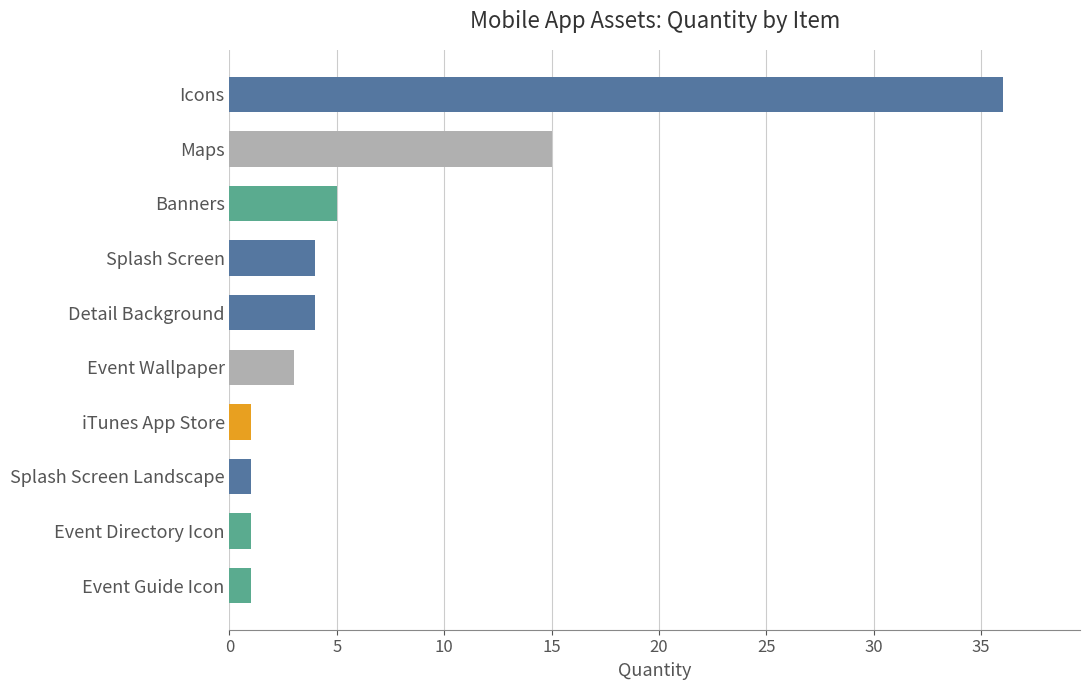

Reading top to bottom, list all the values displayed in this chart.

36	15	5	4	4	3	1	1	1	1